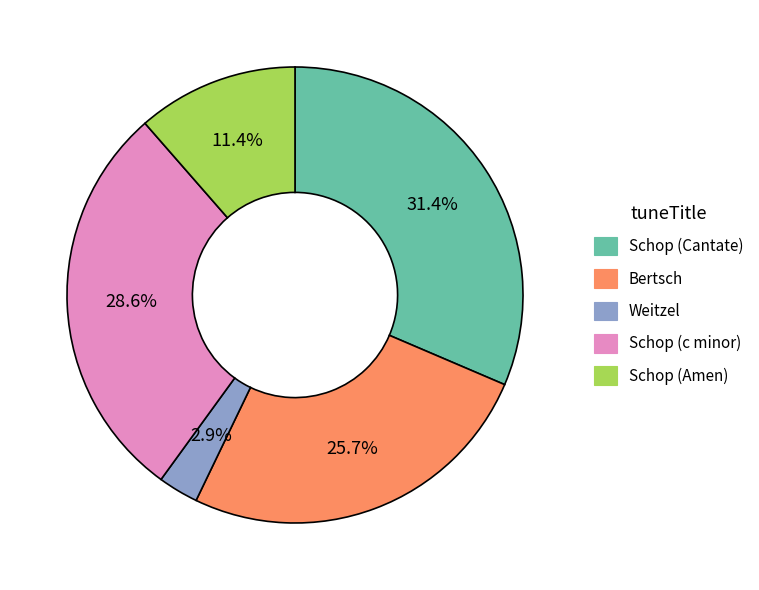

Does any single category account for the majority?

No